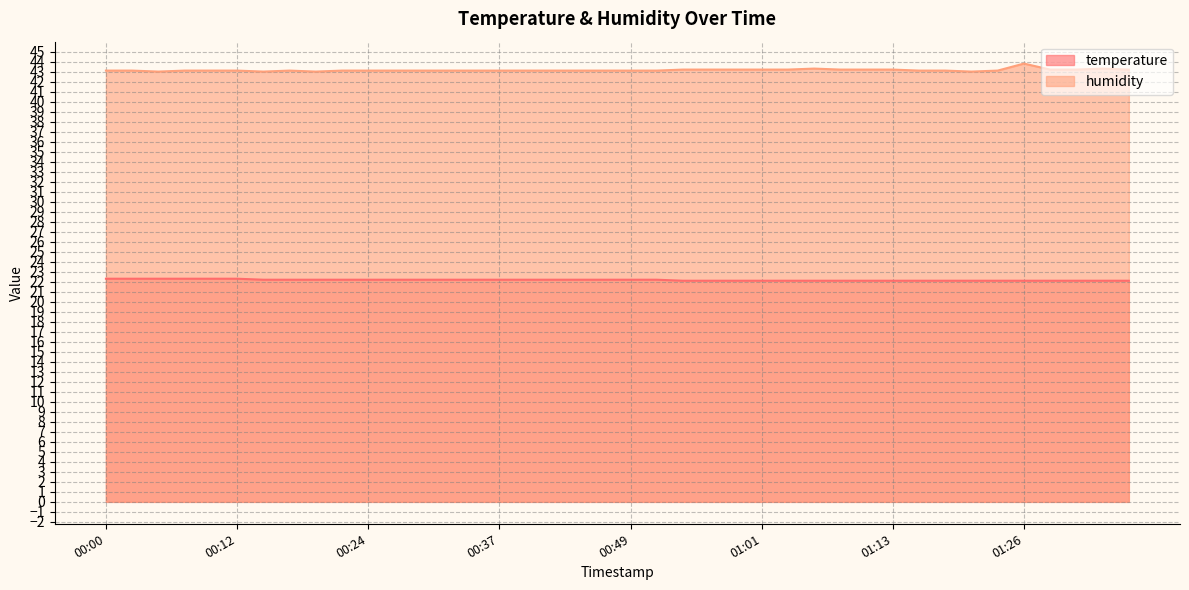

True or false: temperature has more than 0 interior local peaks.

False